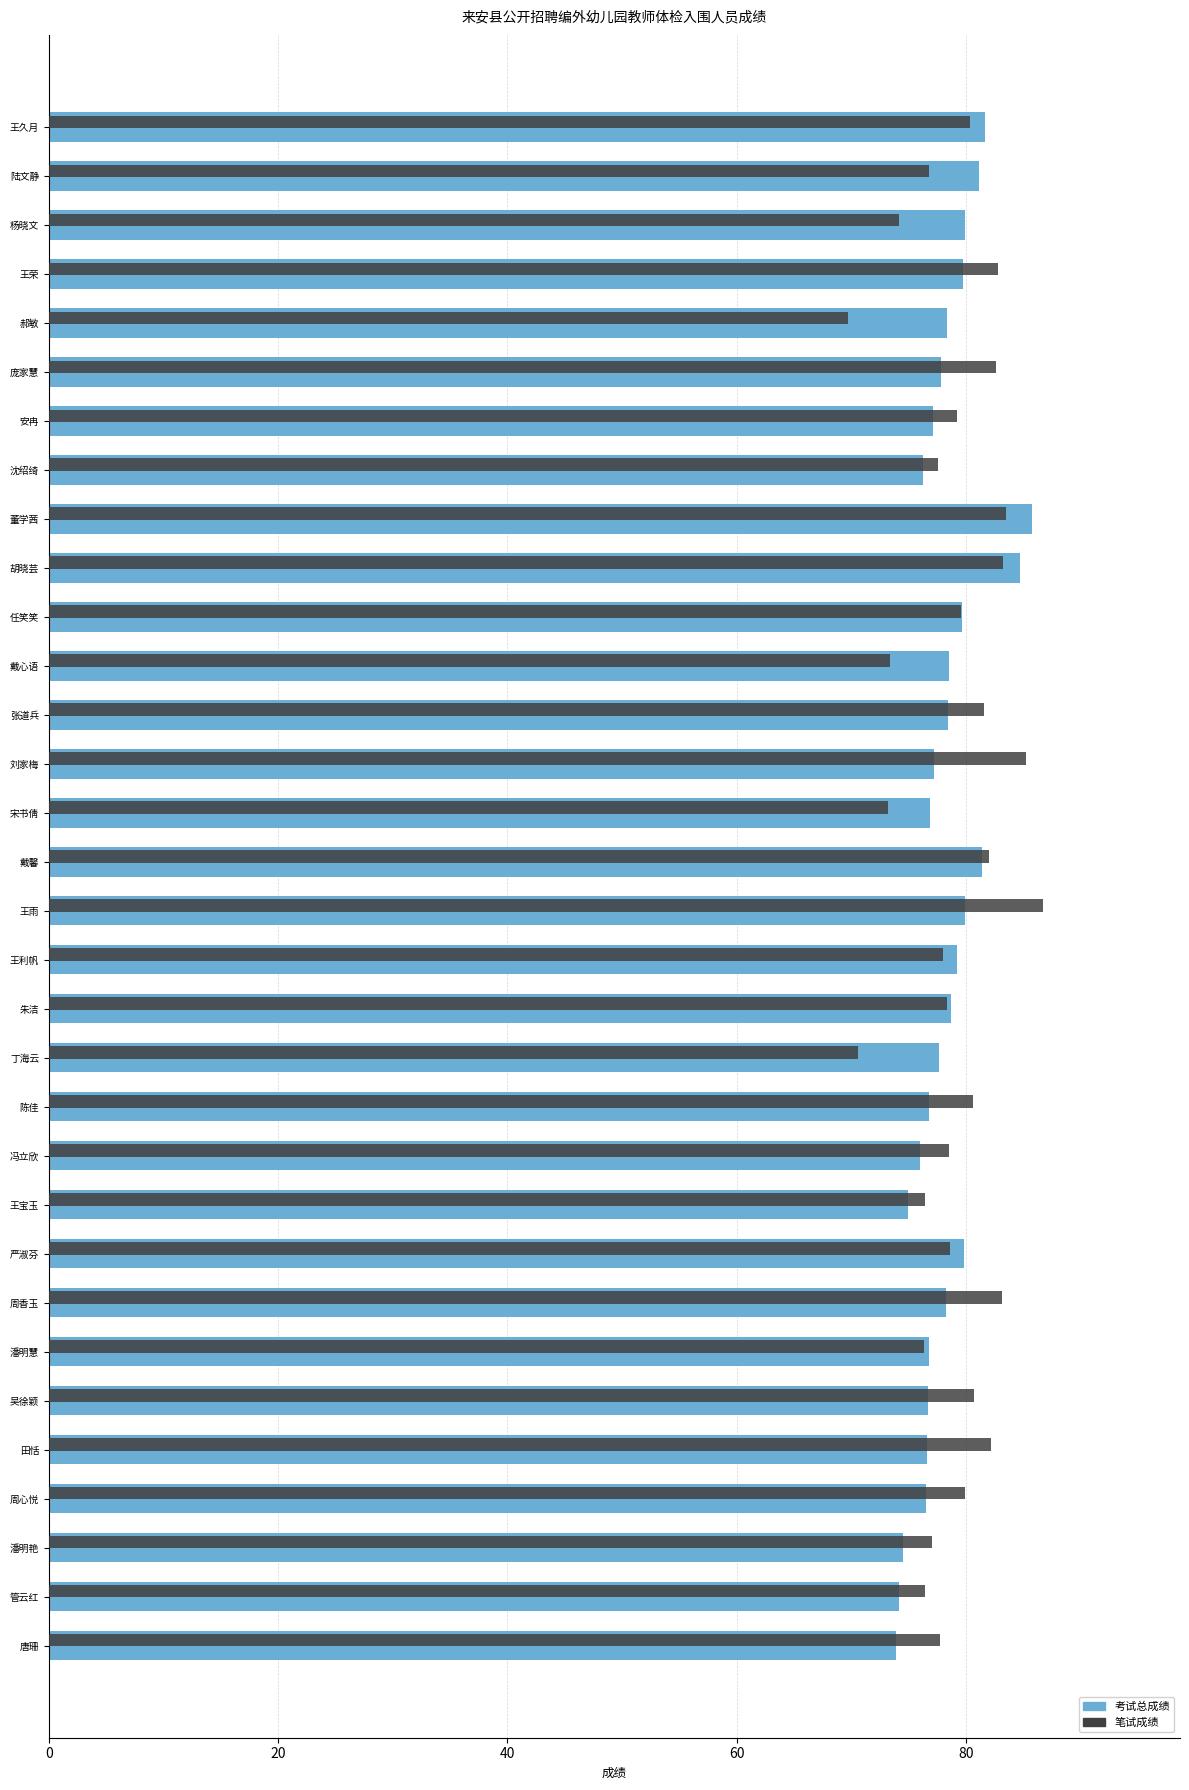

Read the 笔试成绩 value at 王宝玉.

76.4